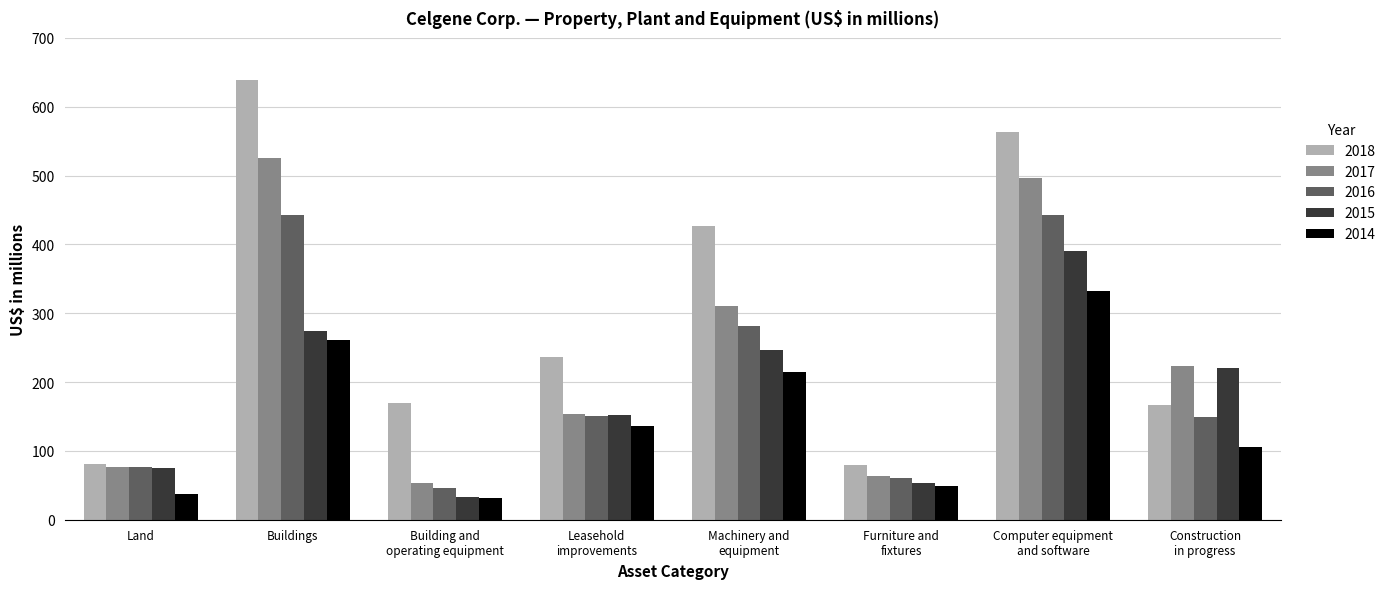

Count the number of data series in this chart.

5